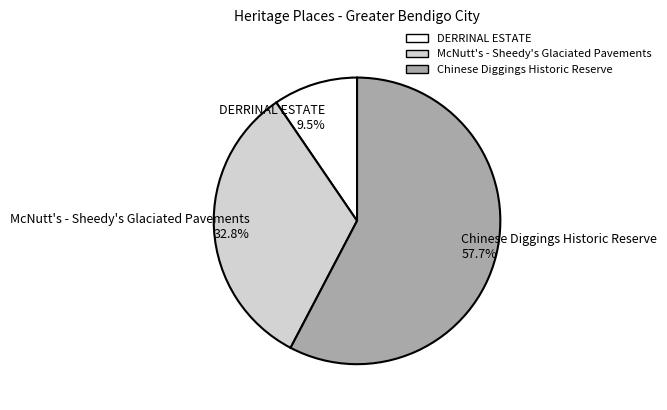

Which has a higher value, Chinese Diggings Historic Reserve or McNutt's - Sheedy's Glaciated Pavements?

Chinese Diggings Historic Reserve